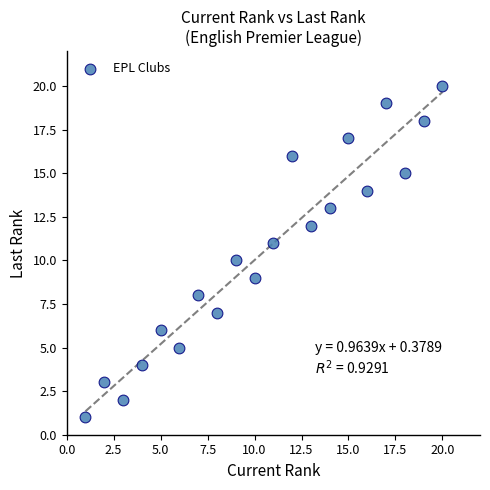

What is the range of X values (max minus min)?

19